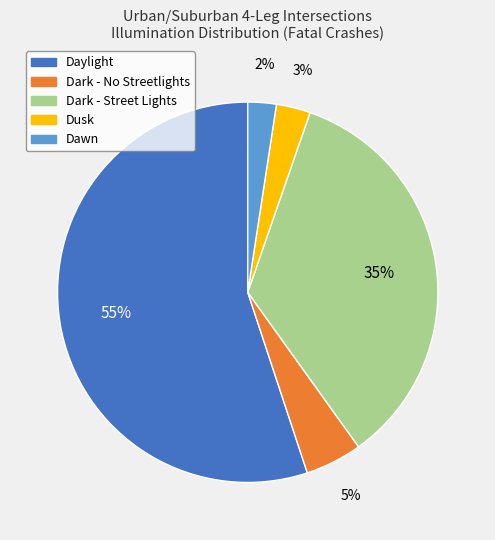

To the nearest percent, what is the difference between the largest and smallest slice percentages?

53%